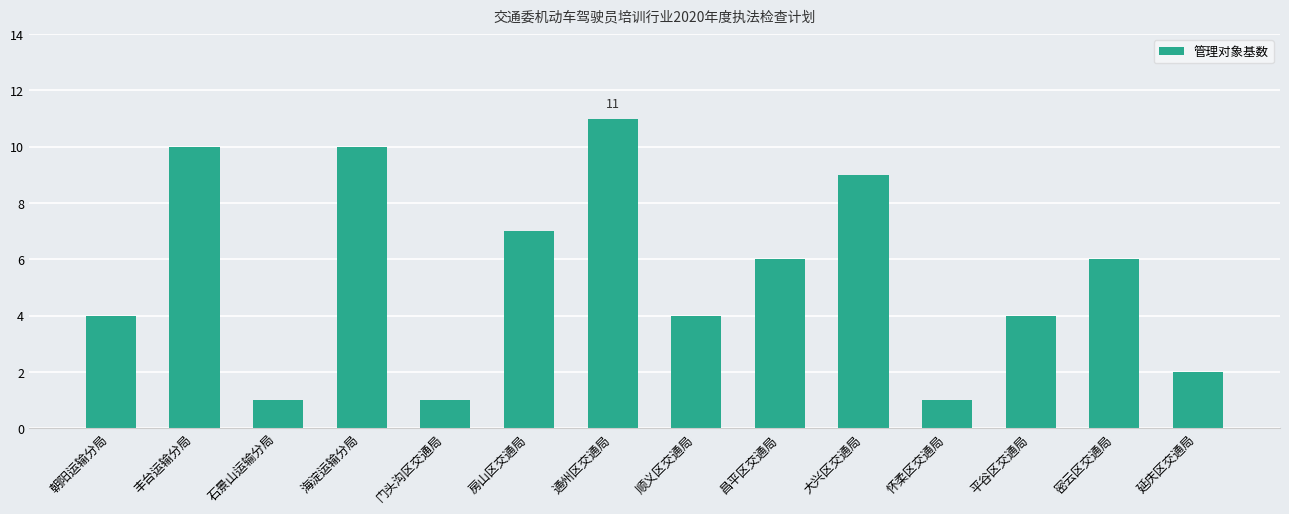

Are the bars horizontal?

No